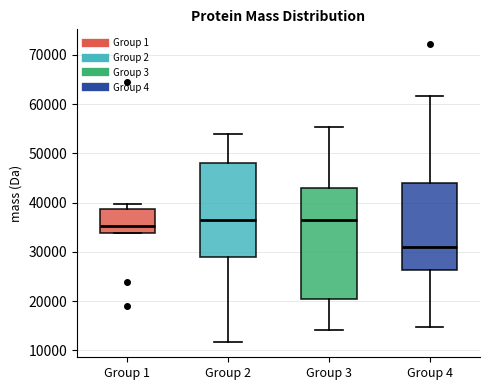

Reading left to right, transcribe this box plot: for each box, give where its median line is, the range the box spans, and where its two whiskers end, as read against the y-axis. The values are not printed on the chart, so give them approximately, as read against the axis.

Group 1: median 35000, box 34000 to 39000, whiskers 34000 to 40000
Group 2: median 37000, box 29000 to 48000, whiskers 12000 to 54000
Group 3: median 36000, box 20000 to 43000, whiskers 14000 to 55000
Group 4: median 31000, box 26000 to 44000, whiskers 15000 to 62000